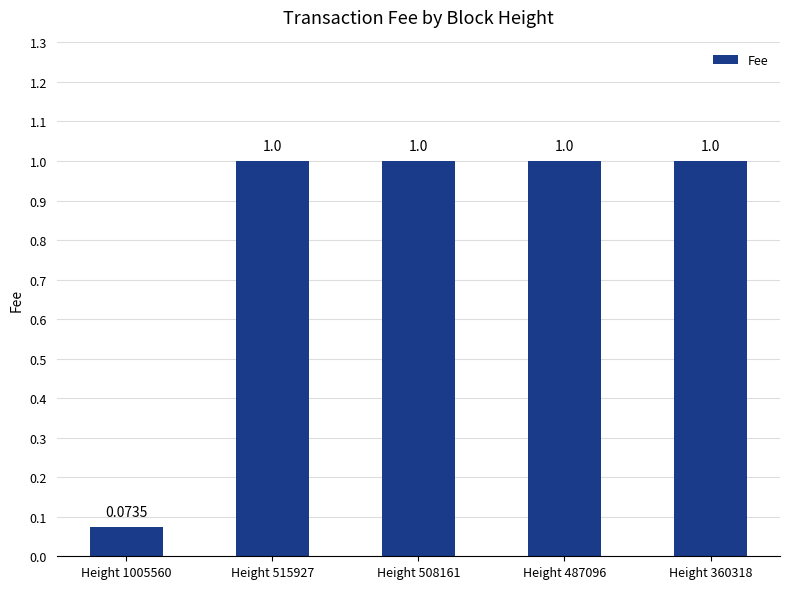

What is the average value?

0.8